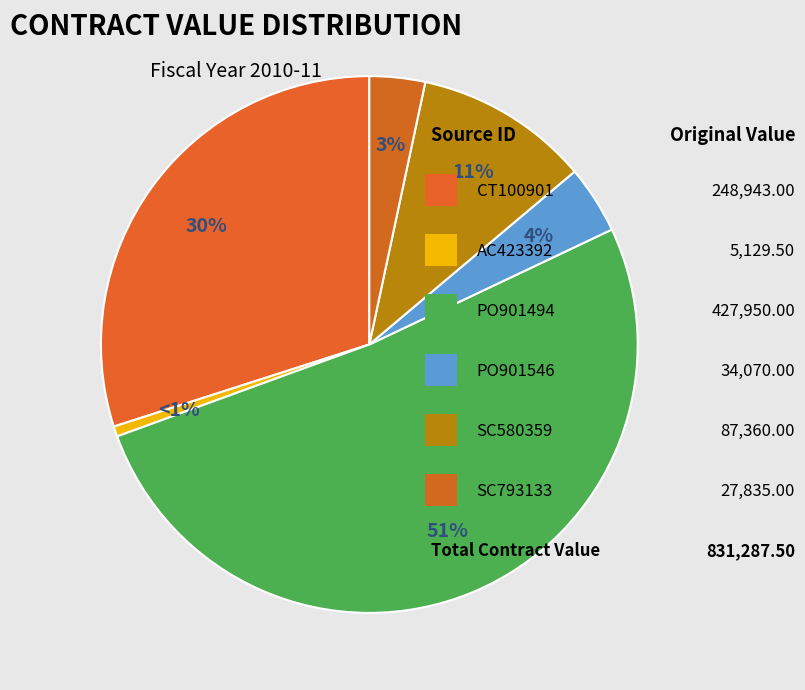

To the nearest percent, what is the average slice percentage?

17%